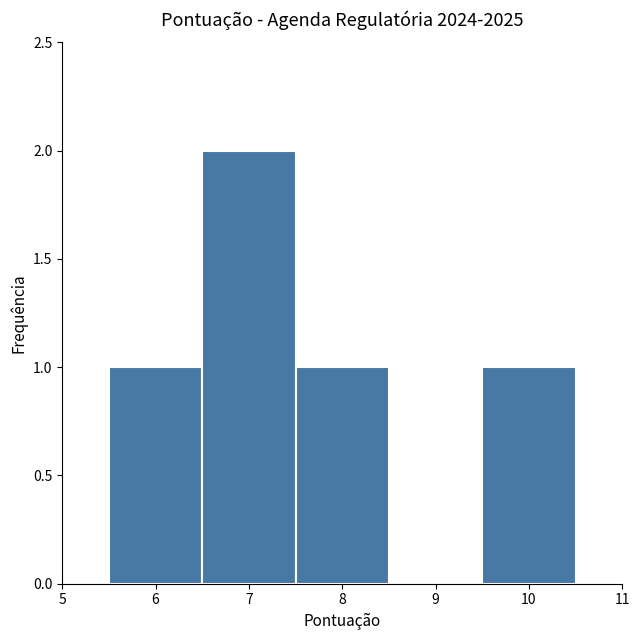

Over which range of the x-axis is the bar tallest?

6.5 to 7.5